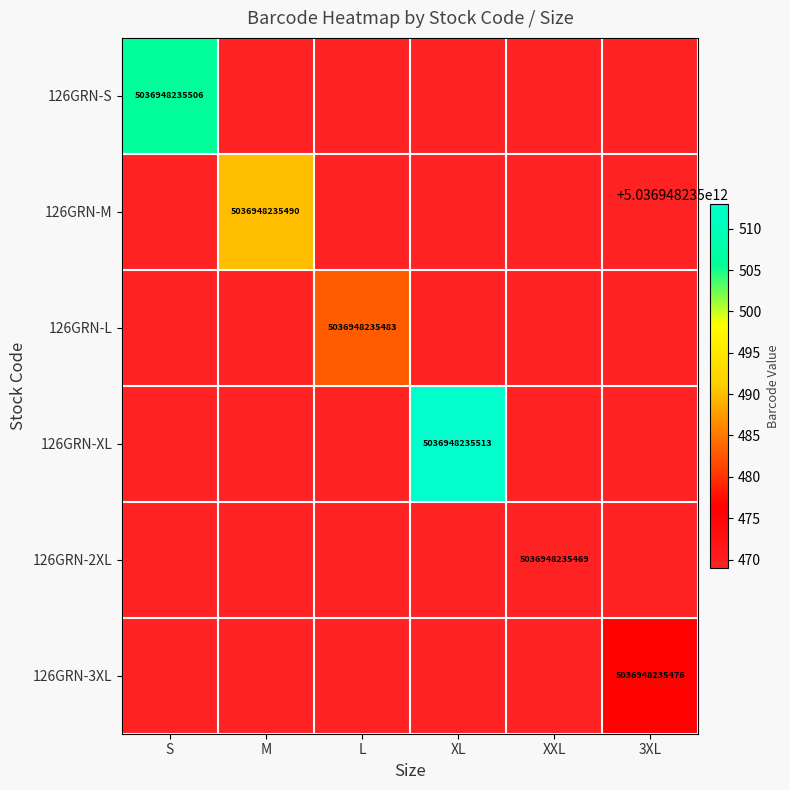

The 126GRN-3XL series shows 9057590590014 at 3XL. True or false?

False